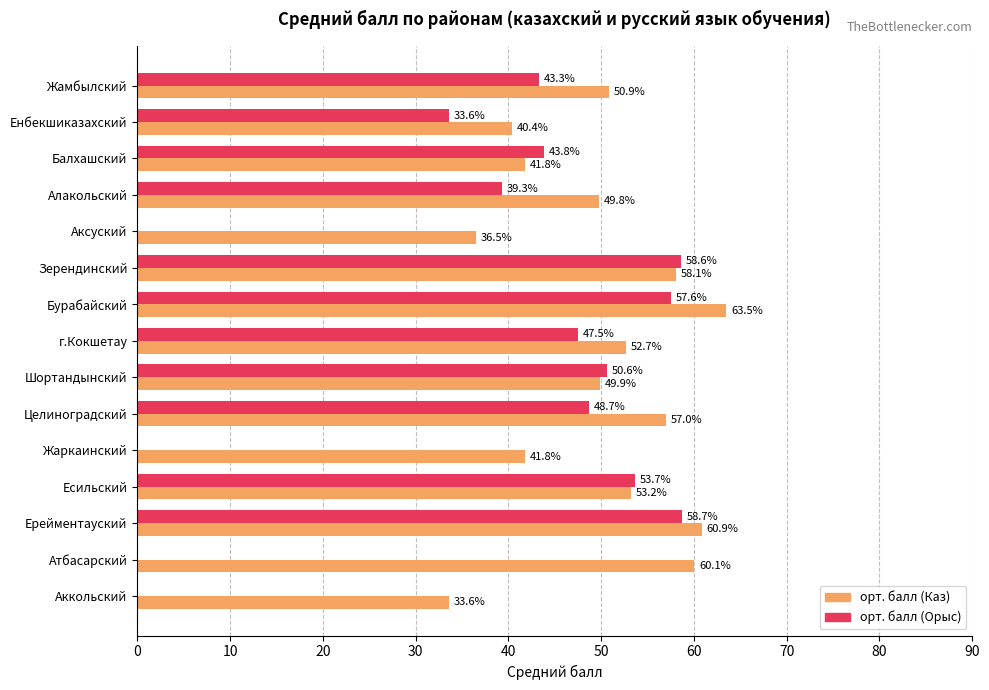

Is it true that орт. балл (Каз) equals 58.1 at Зерендинский?

True